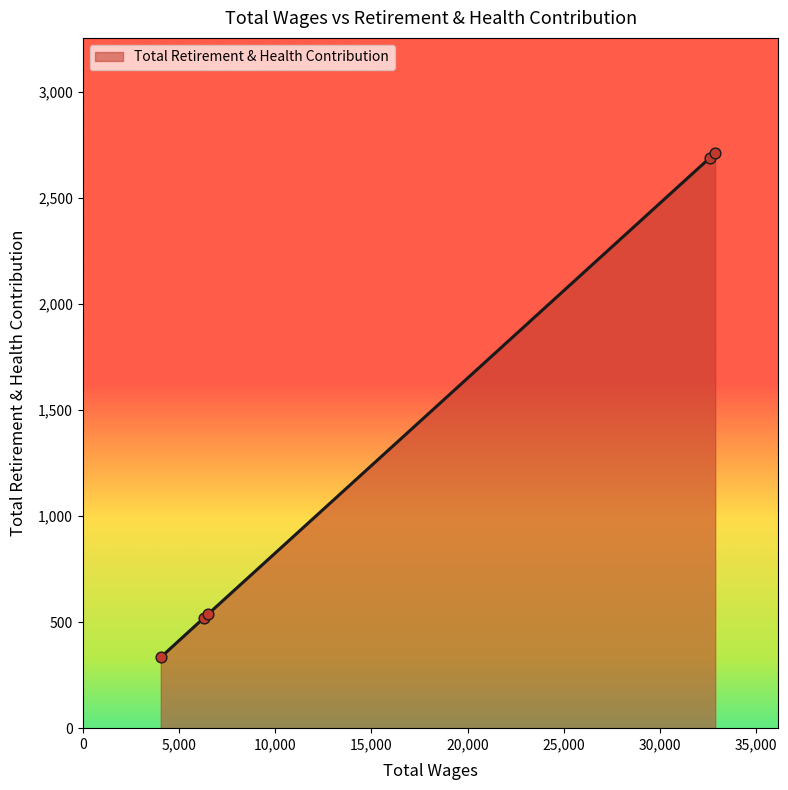

What is the average value?

1357